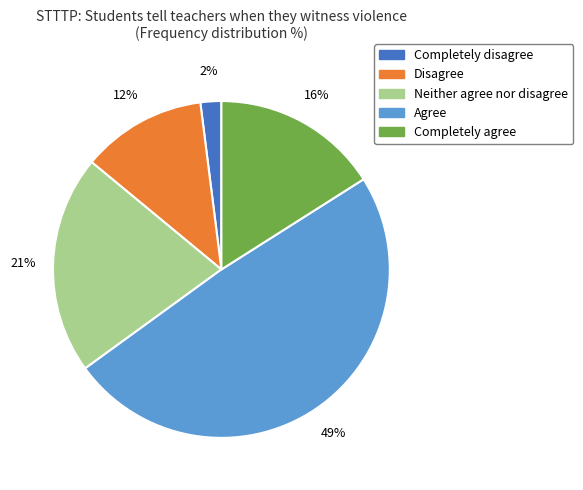

Rank the categories by value from lowest to highest.

Completely disagree, Disagree, Completely agree, Neither agree nor disagree, Agree